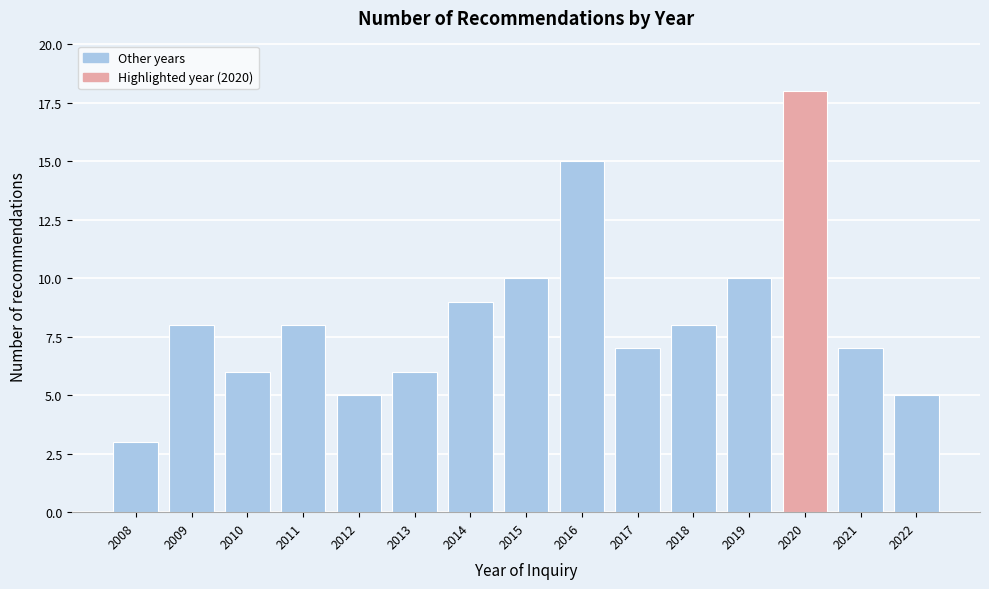

Reading left to right, transcribe all the data shown in this chart.

3	8	6	8	5	6	9	10	15	7	8	10	18	7	5